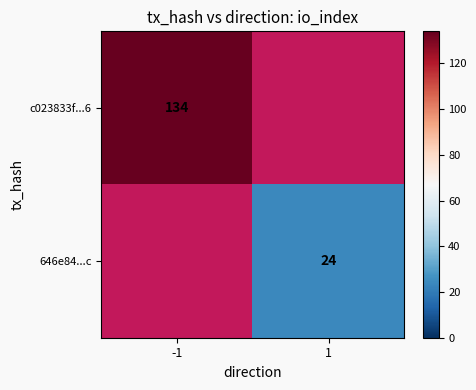

The 646e84...c series shows 32 at 1. True or false?

False